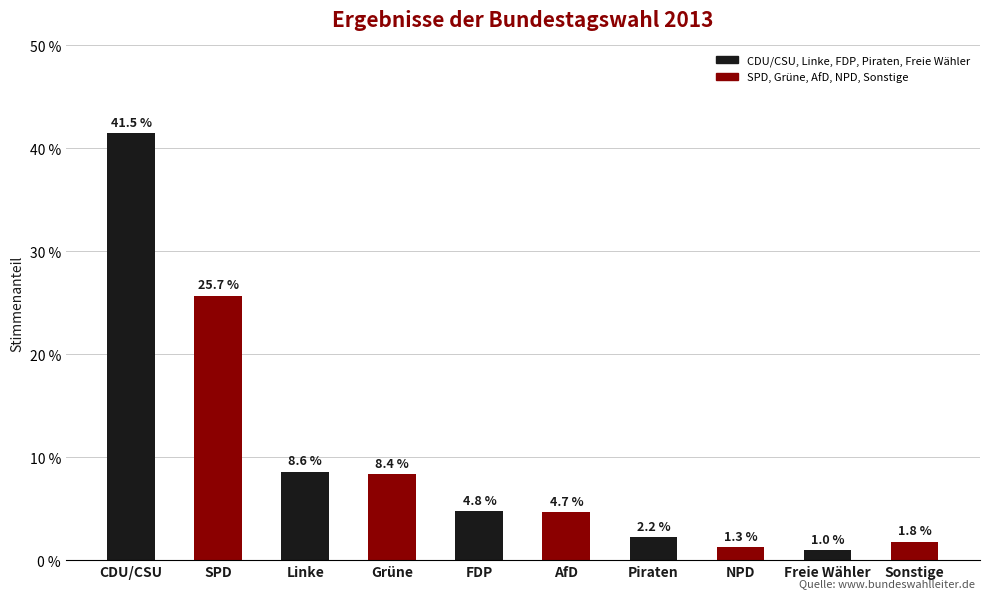

Does the chart contain any negative values?

No